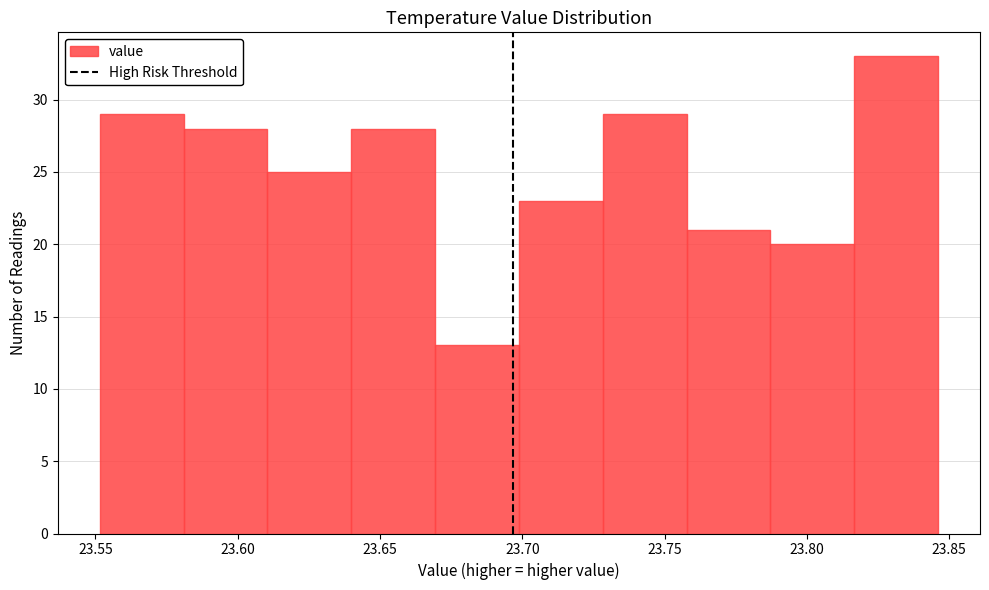

Reading left to right, list every bar in this chart as the range it spans on the x-axis followed by its height. Neither the bar edges nor the heights are printed on the chart, so give them approximately, as read against the axes.

23.550 to 23.580: 29
23.580 to 23.610: 28
23.610 to 23.640: 25
23.640 to 23.670: 28
23.670 to 23.700: 13
23.700 to 23.730: 23
23.730 to 23.760: 29
23.760 to 23.785: 21
23.785 to 23.815: 20
23.815 to 23.845: 33